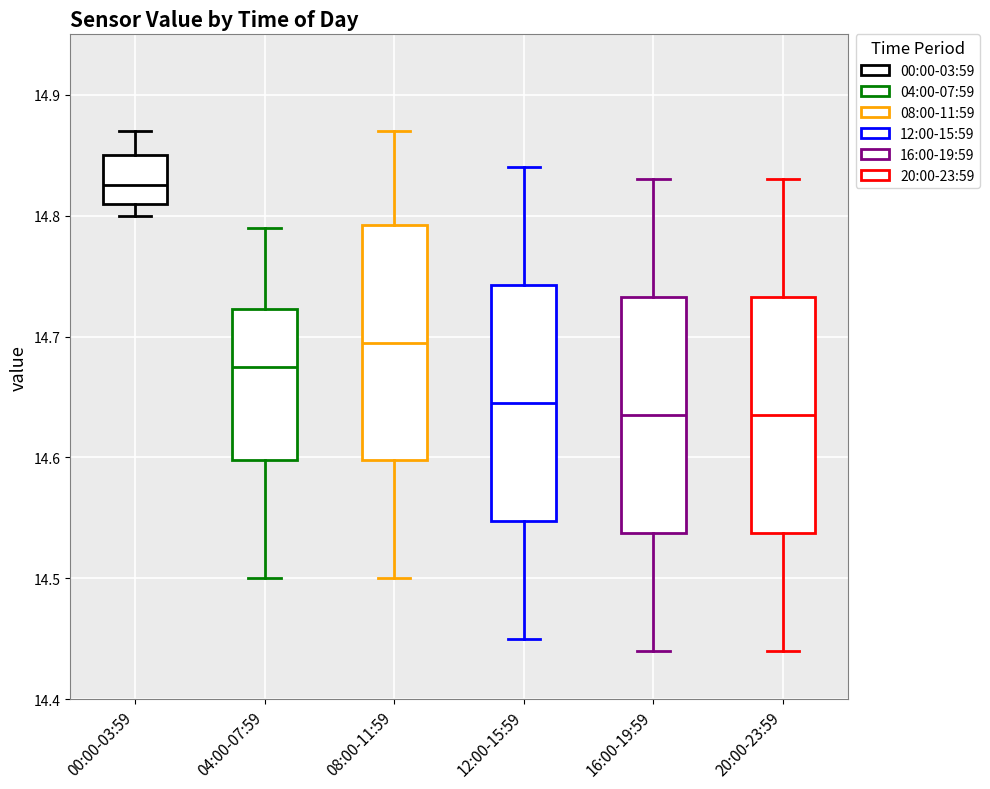

Reading left to right, read every box against the y-axis: the position of its median line, the range the box covers, and the ends of its whiskers. The values are not printed on the chart, so give them approximately, as read against the axis.

00:00-03:59: median 14.83, box 14.81 to 14.85, whiskers 14.80 to 14.87
04:00-07:59: median 14.68, box 14.60 to 14.72, whiskers 14.50 to 14.79
08:00-11:59: median 14.70, box 14.60 to 14.79, whiskers 14.50 to 14.87
12:00-15:59: median 14.65, box 14.55 to 14.74, whiskers 14.45 to 14.84
16:00-19:59: median 14.64, box 14.54 to 14.73, whiskers 14.44 to 14.83
20:00-23:59: median 14.64, box 14.54 to 14.73, whiskers 14.44 to 14.83